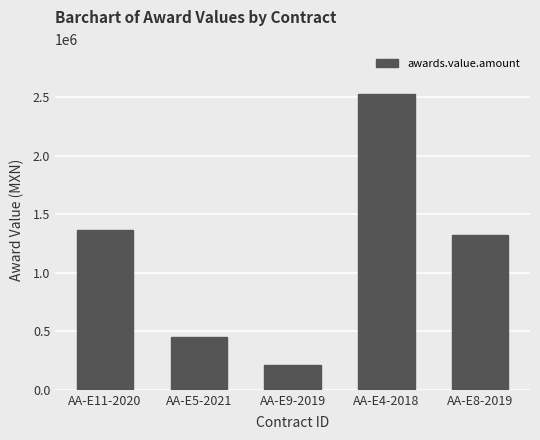

What is the sum of the values at AA-E9-2019 and AA-E4-2018?

2740833.3